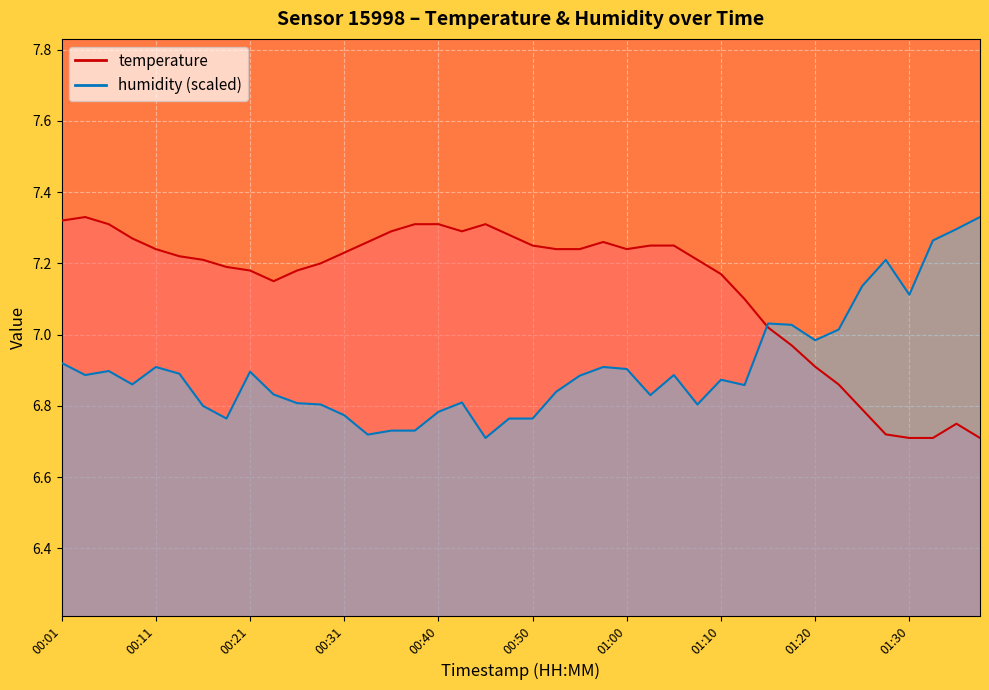

What is the total value across all series at 00:23?

14.0